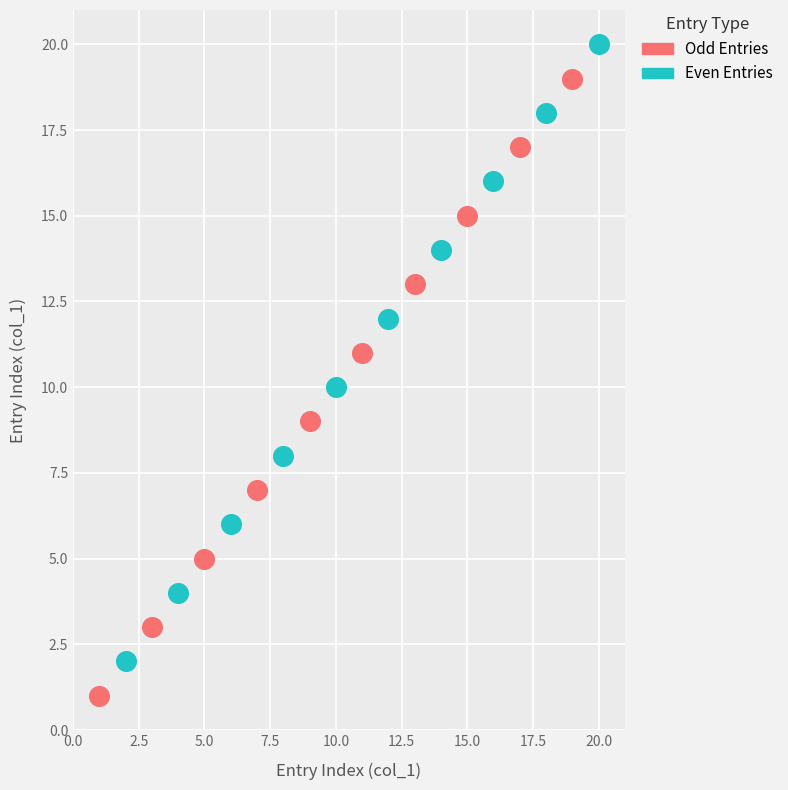

Which series reaches the minimum Y coordinate?

Odd Entries